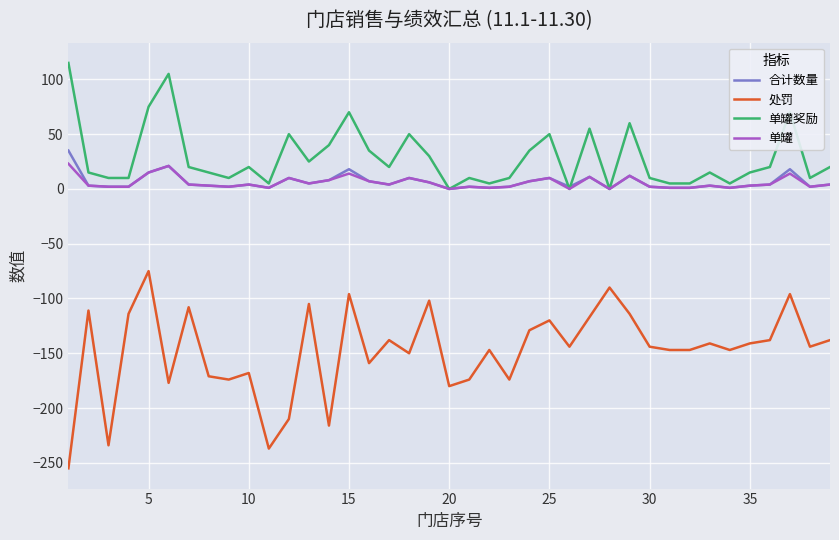

Which series has the largest range (max minus min)?

处罚